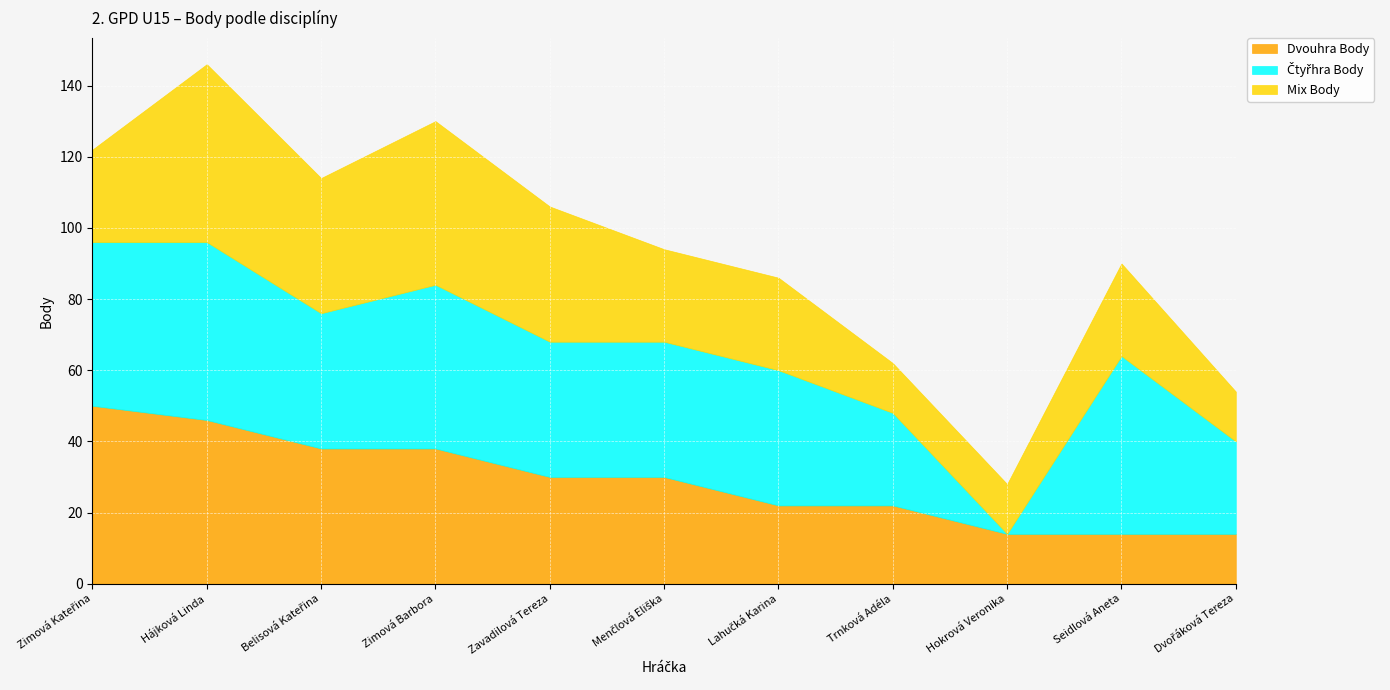

Where do Mix Body and Čtyřhra Body first cross each other?

Trnková Adéla and Hokrová Veronika